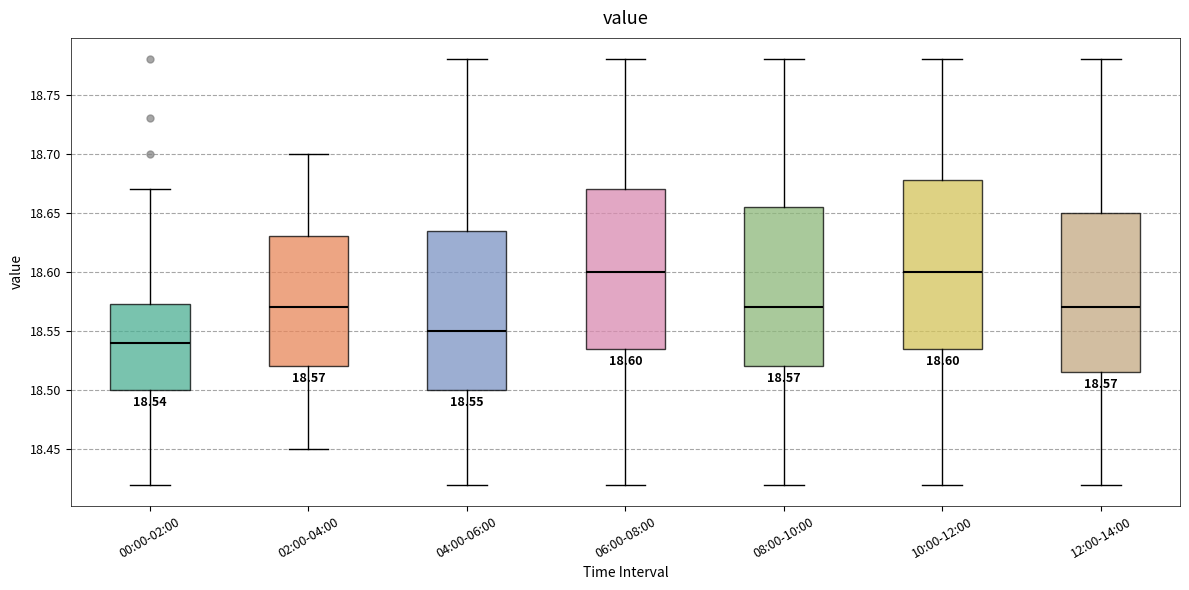

Which box is the tallest, from its lower edge to its upper edge?

10:00-12:00